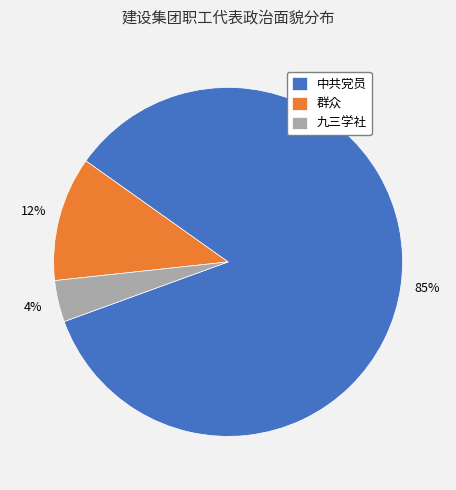

Is the sum of 中共党员 and 九三学社 greater than half?

Yes